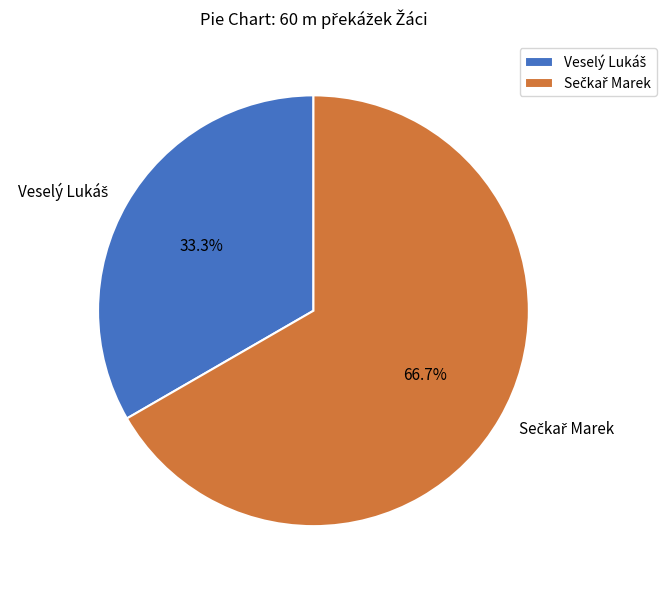

Does any single category account for the majority?

Yes